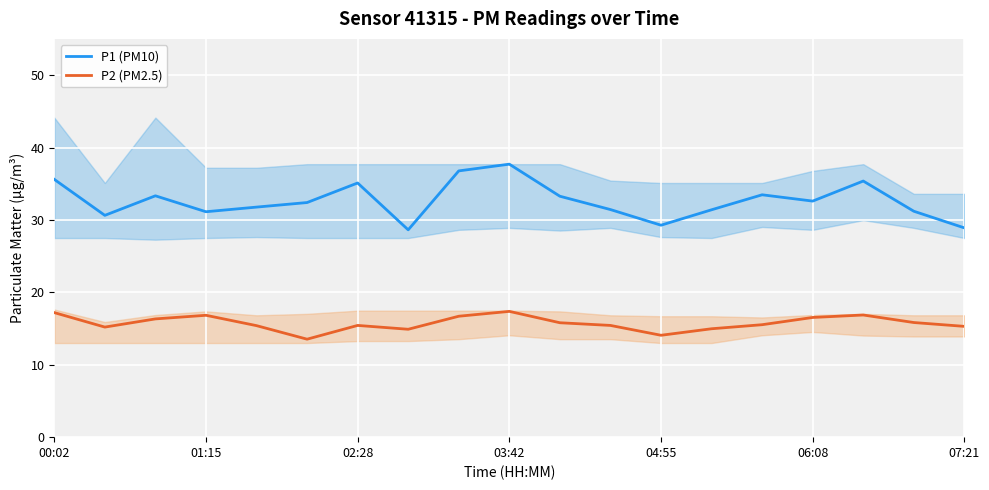

True or false: P2 (PM2.5) and P1 (PM10) intersect in this chart.

False